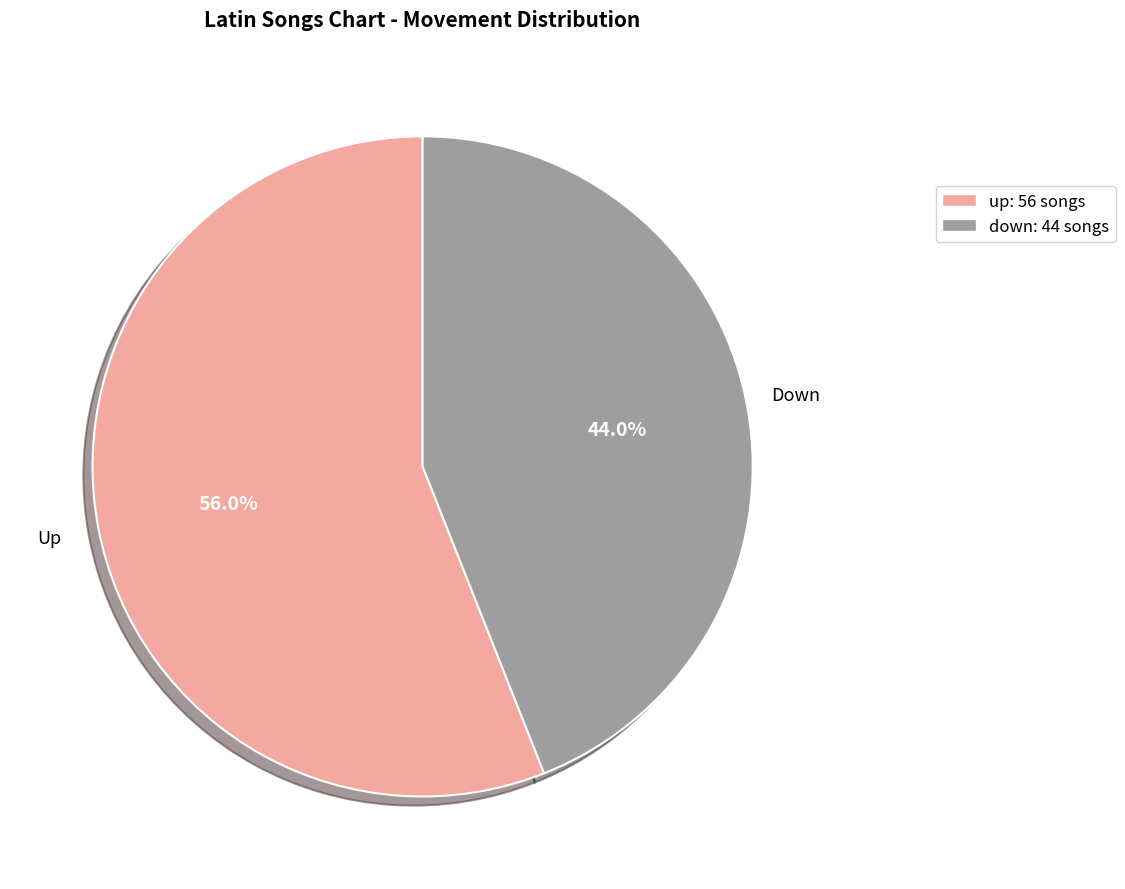

How many slices are in this pie chart?

2